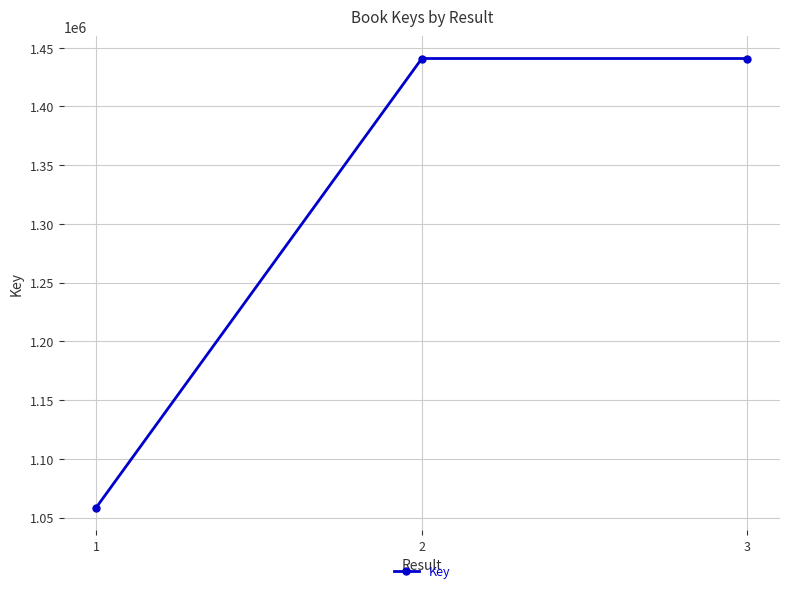

What is the average value?

1313396